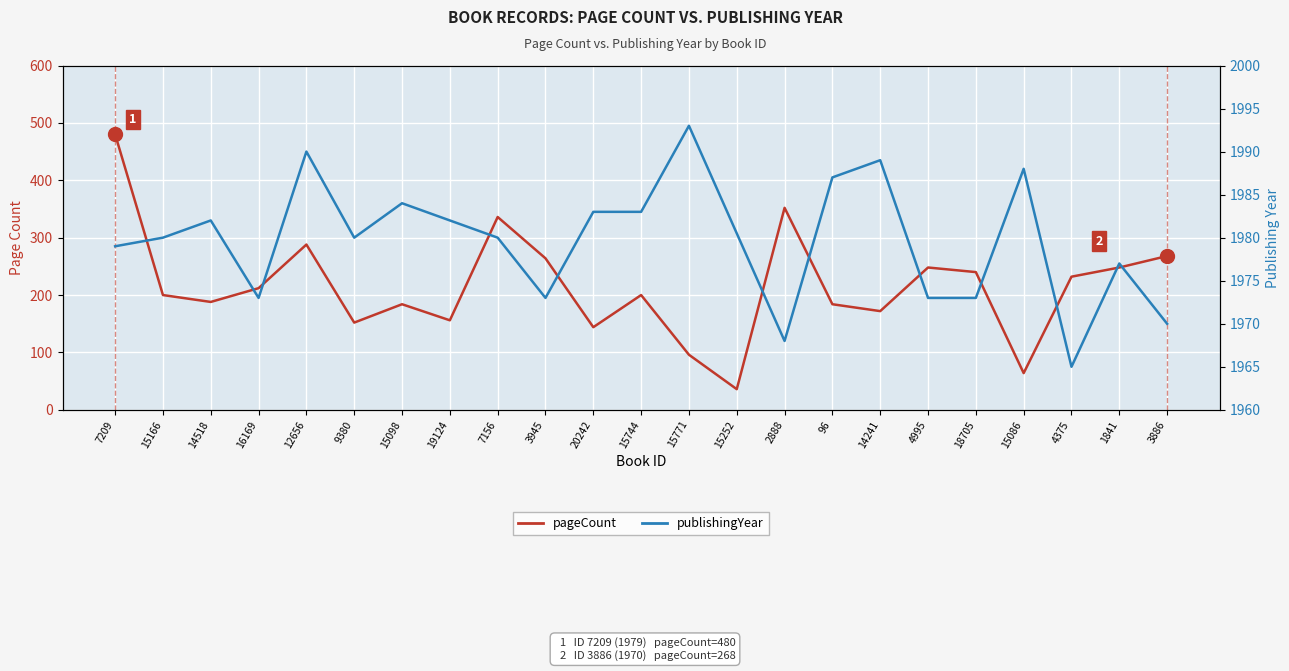

List the labels in order of value, smallest first.

15252, 15086, 15771, 20242, 9380, 19124, 14241, 15098, 96, 14518, 15166, 15744, 16169, 4375, 18705, 4995, 1841, 3945, 3886, 12656, 7156, 2888, 7209